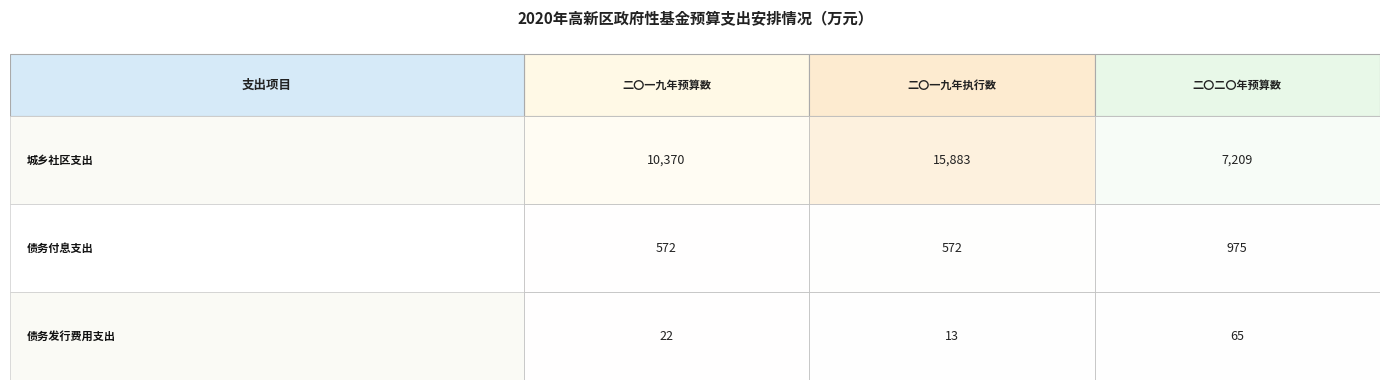

Reading right to left, extract all data points from this chart.

城乡社区支出: 7209	15883	10370
债务付息支出: 975	572	572
债务发行费用支出: 65	13	22